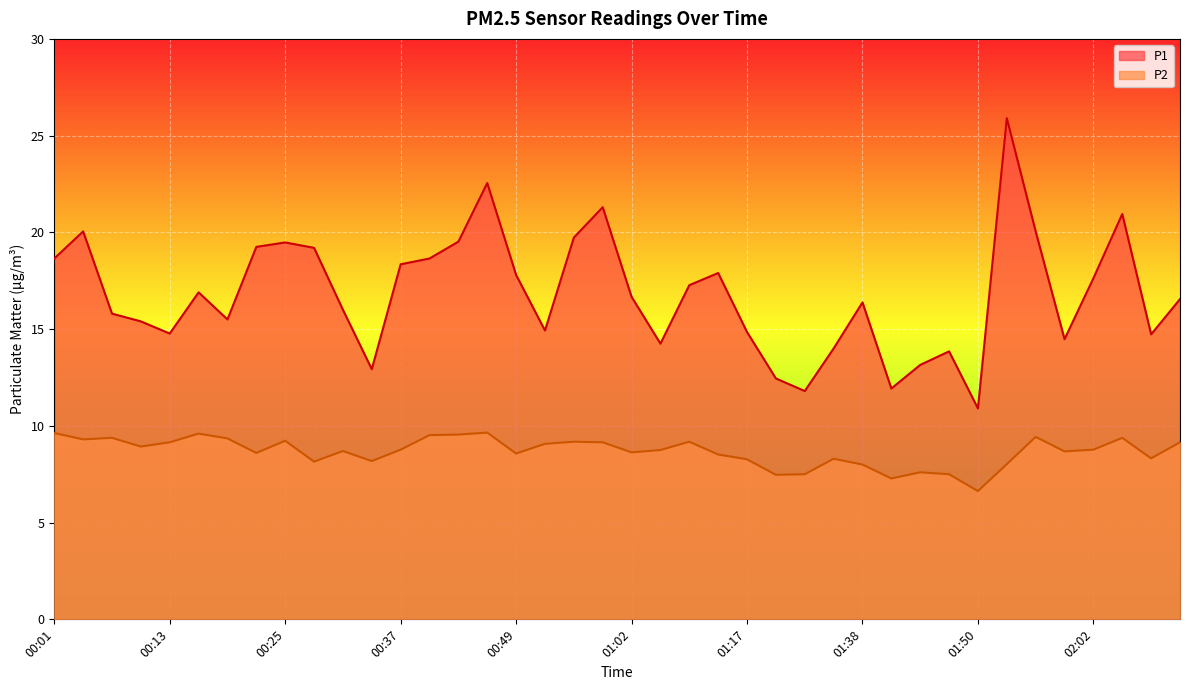

At which category does P2 reach its first local valley?

00:04